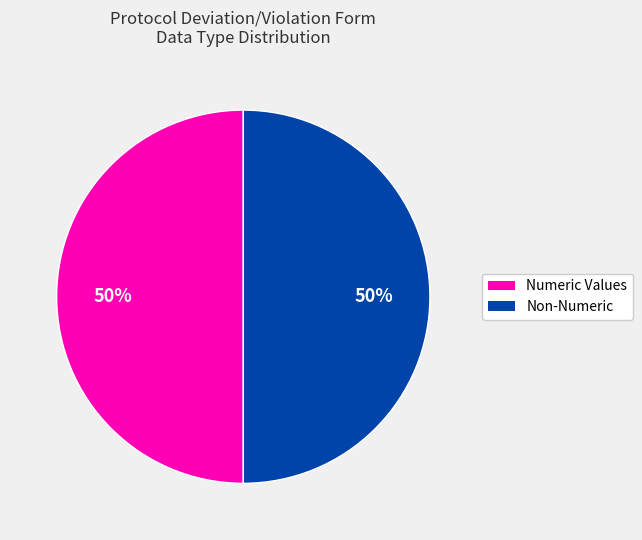

To the nearest percent, what is the average slice percentage?

50%